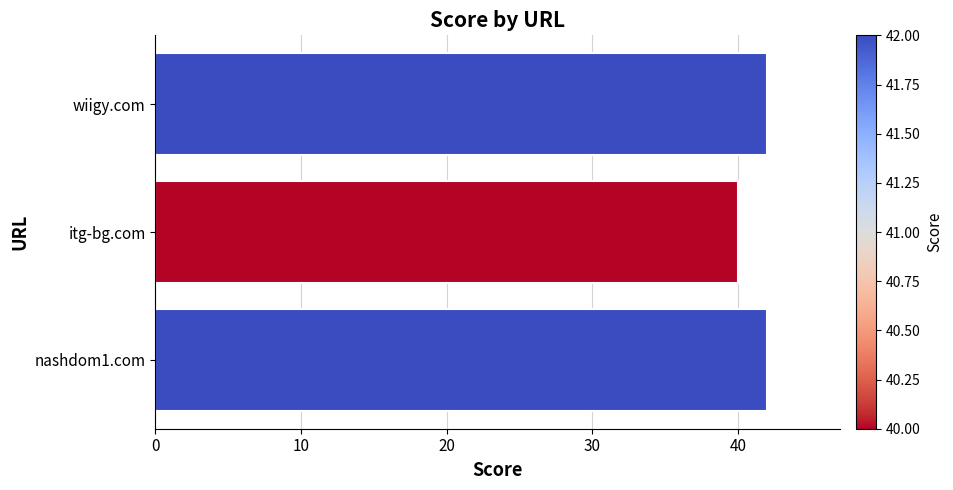

Reading top to bottom, transcribe all the data shown in this chart.

42	40	42